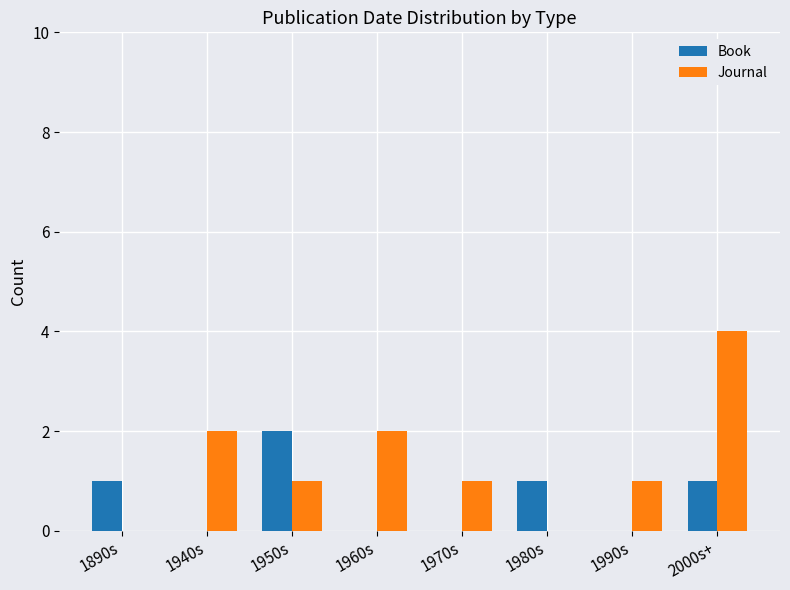

How many groups of bars are there?

8